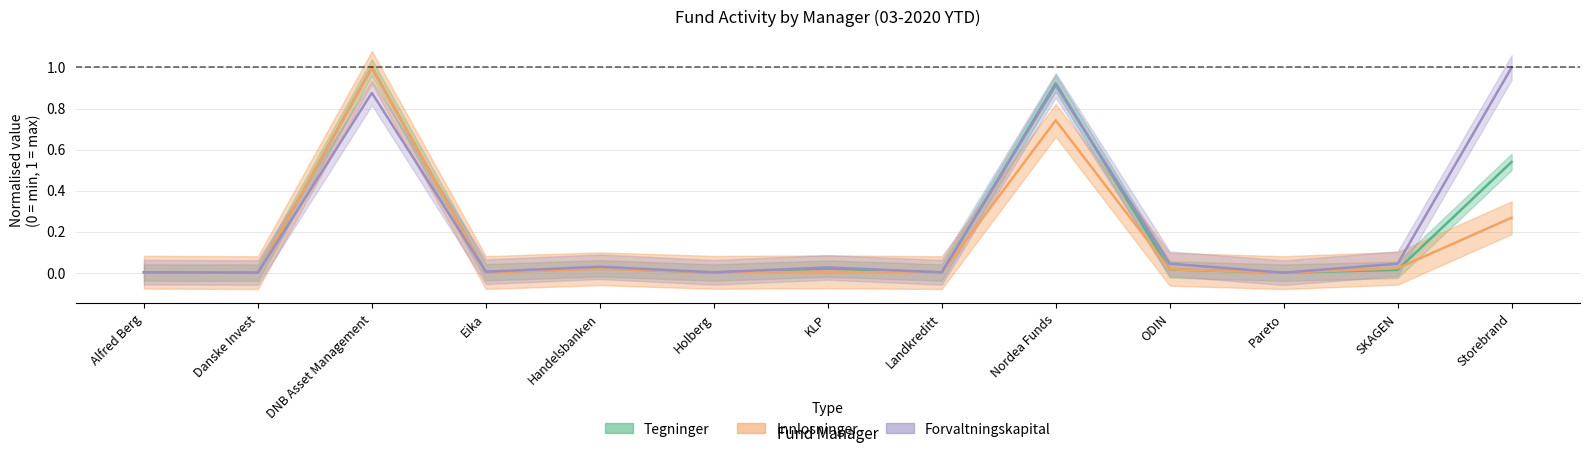

Rank the series by their average value, from highest to lowest.

Forvaltningskapital, Tegninger, Innlosninger